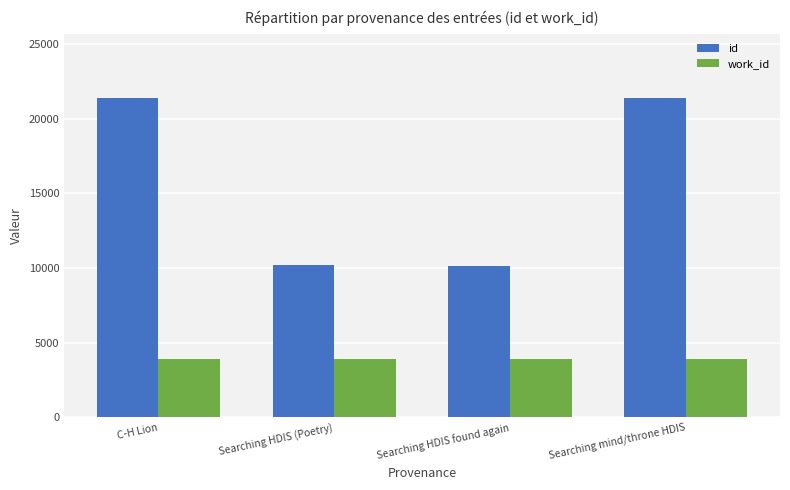

What is the value of the work_id bar at the 2nd from the left?

3938